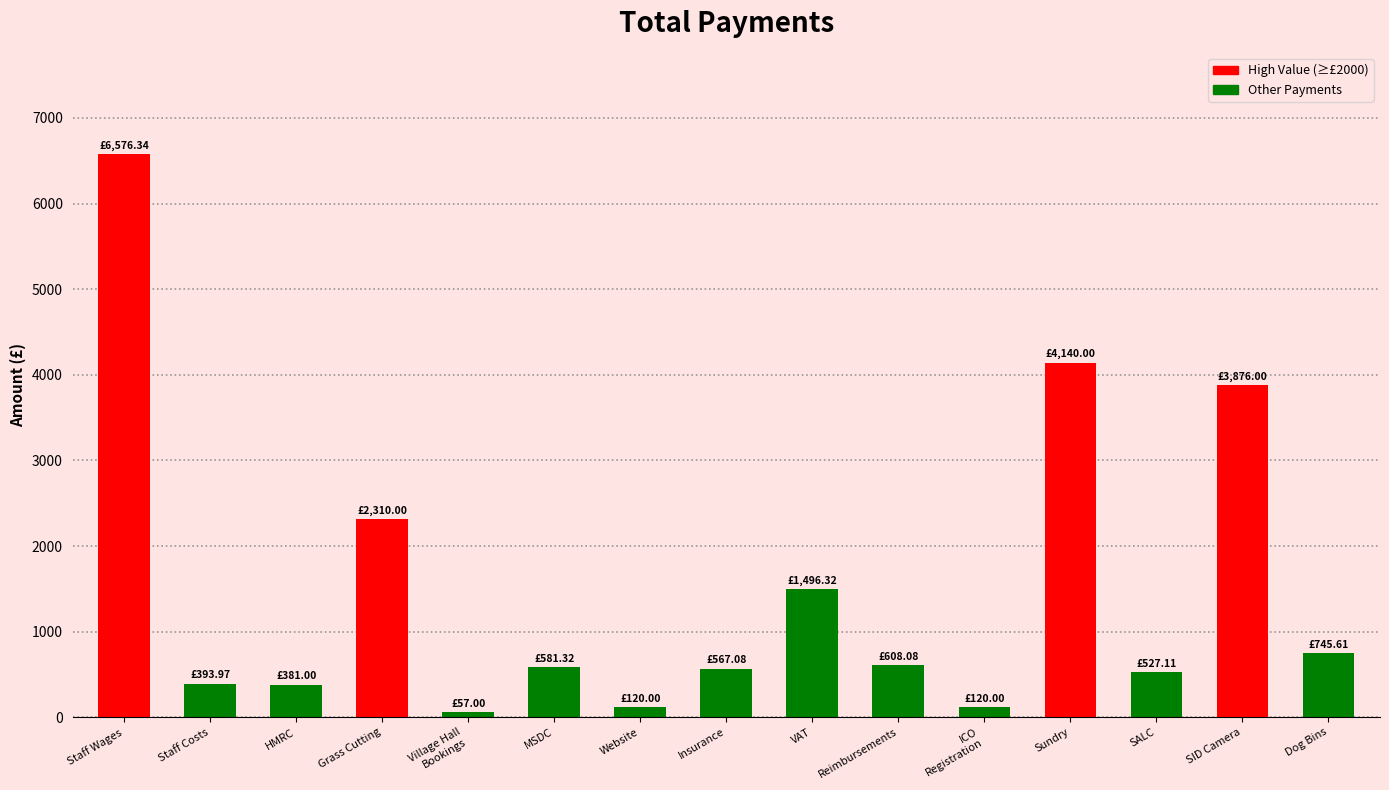

At which label is the value closest to 3316?

SID Camera